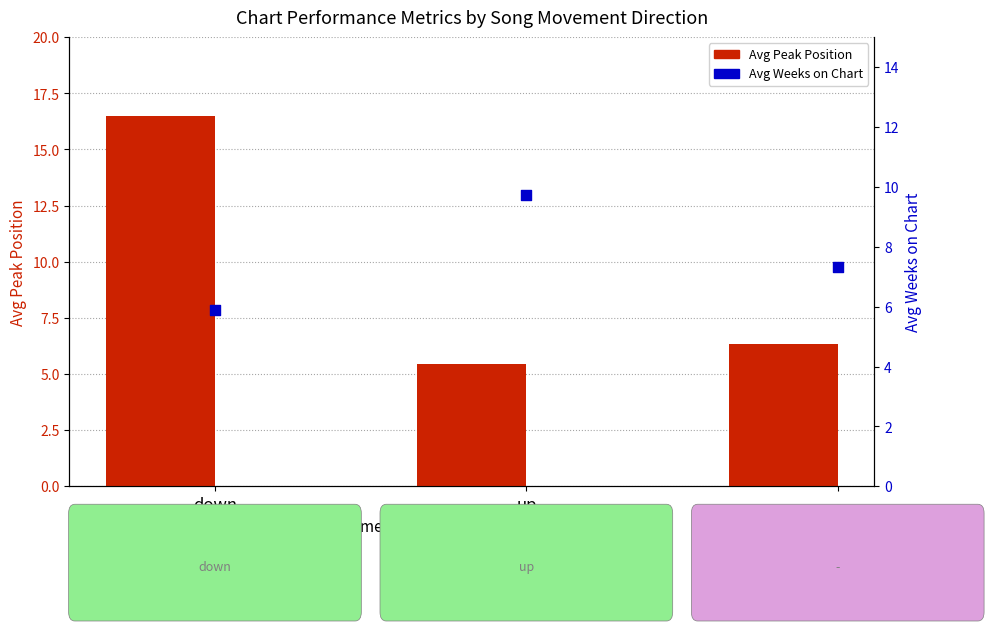

Is the value of Avg Peak Position at down greater than the value of Avg Weeks on Chart at -?

Yes